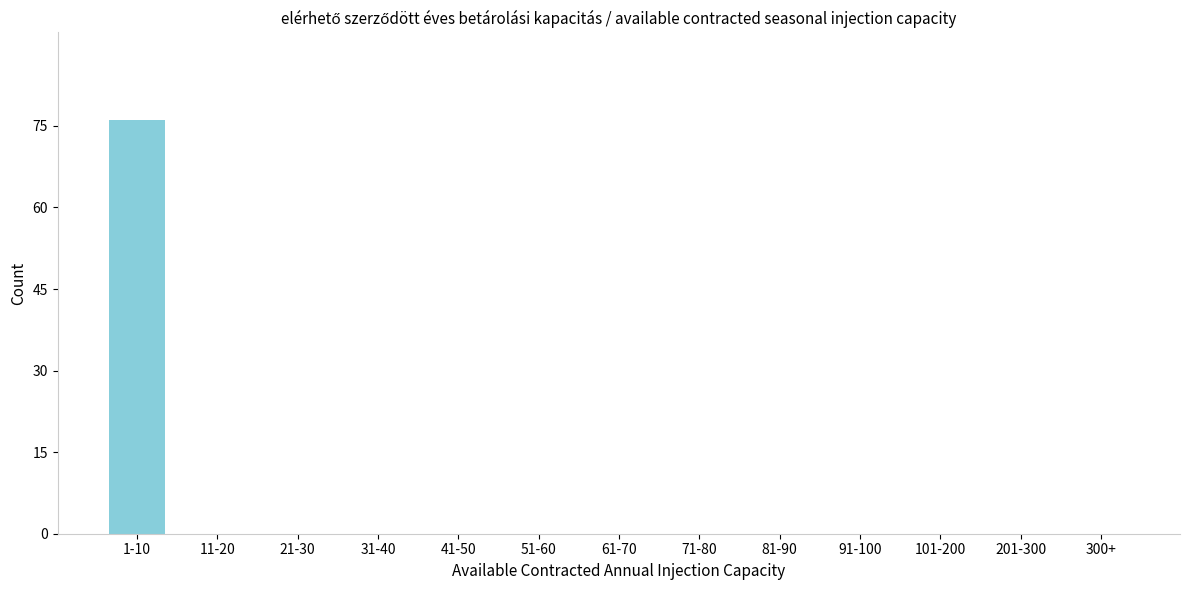

Reading left to right, transcribe all the data shown in this chart.

1-10=76	11-20=0	21-30=0	31-40=0	41-50=0	51-60=0	61-70=0	71-80=0	81-90=0	91-100=0	101-200=0	201-300=0	300+=0